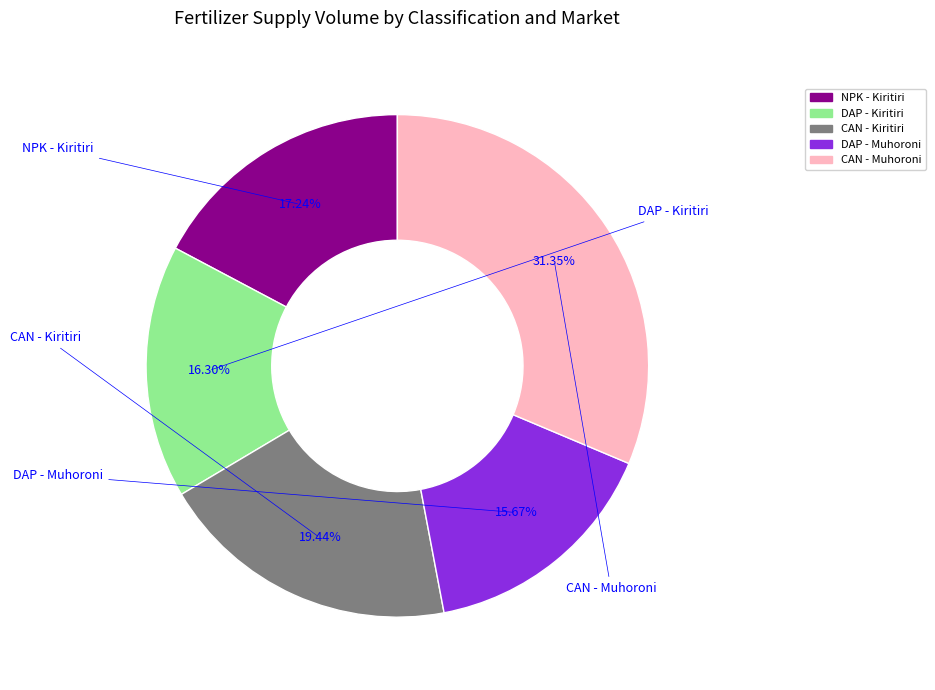

Is CAN - Muhoroni the majority of the pie?

No